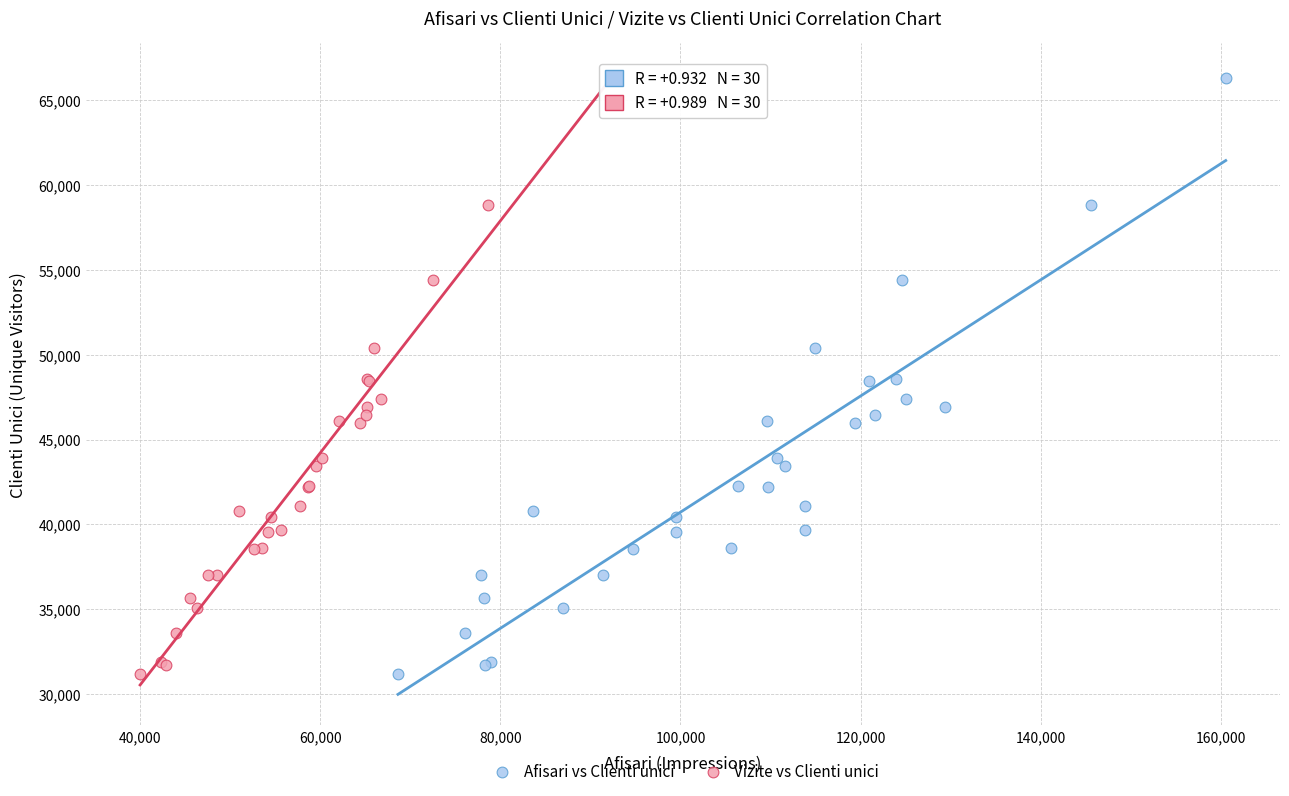

What are all the series names shown in the legend?

Afisari vs Clienti unici, Vizite vs Clienti unici